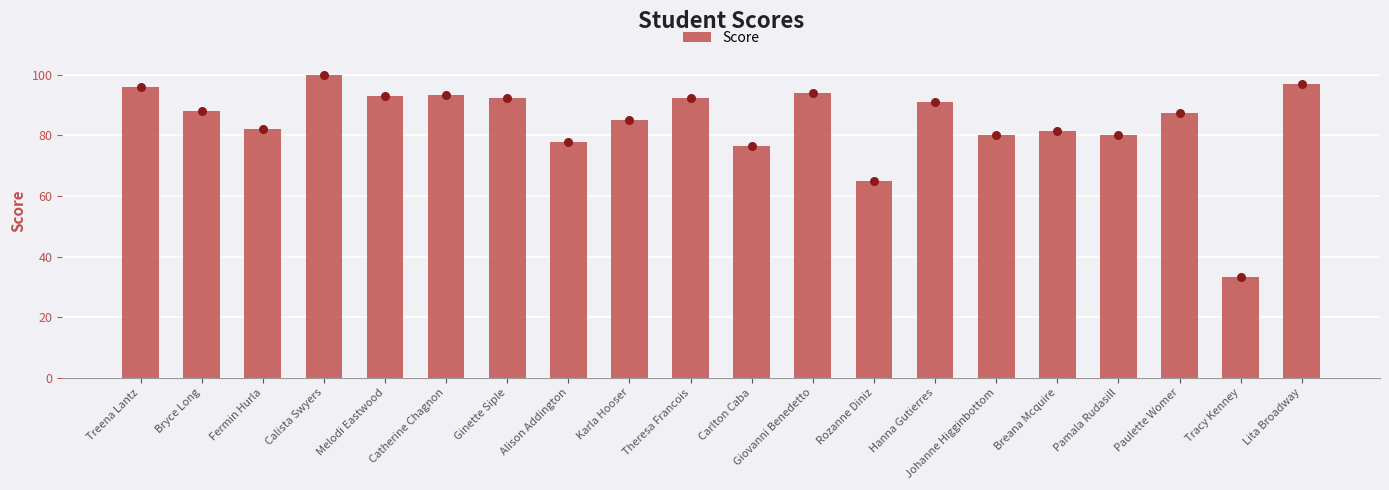

What is the change in value from Melodi Eastwood to Ginette Siple?

-0.5